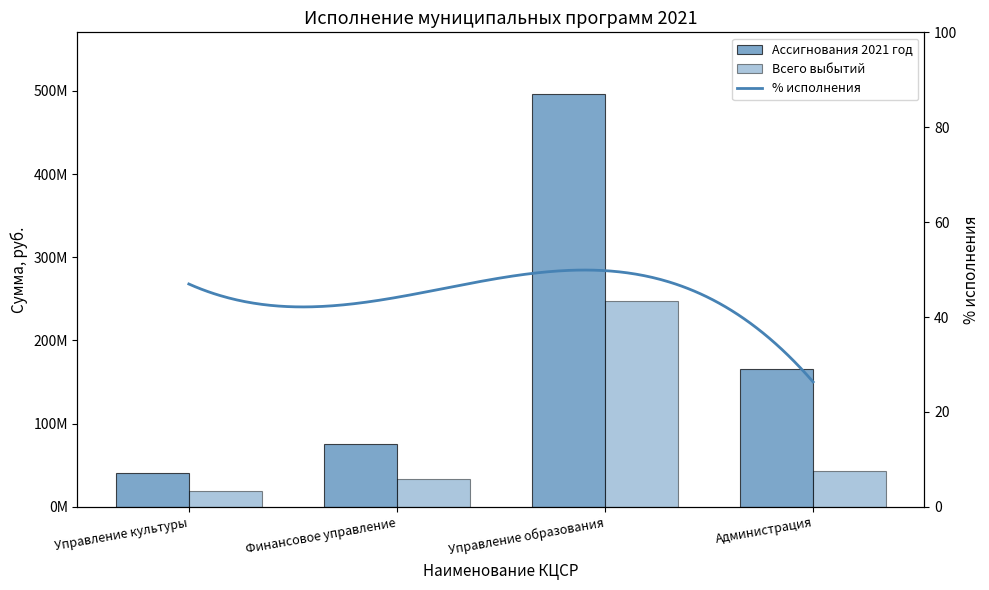

How many bars are there in each group?

2